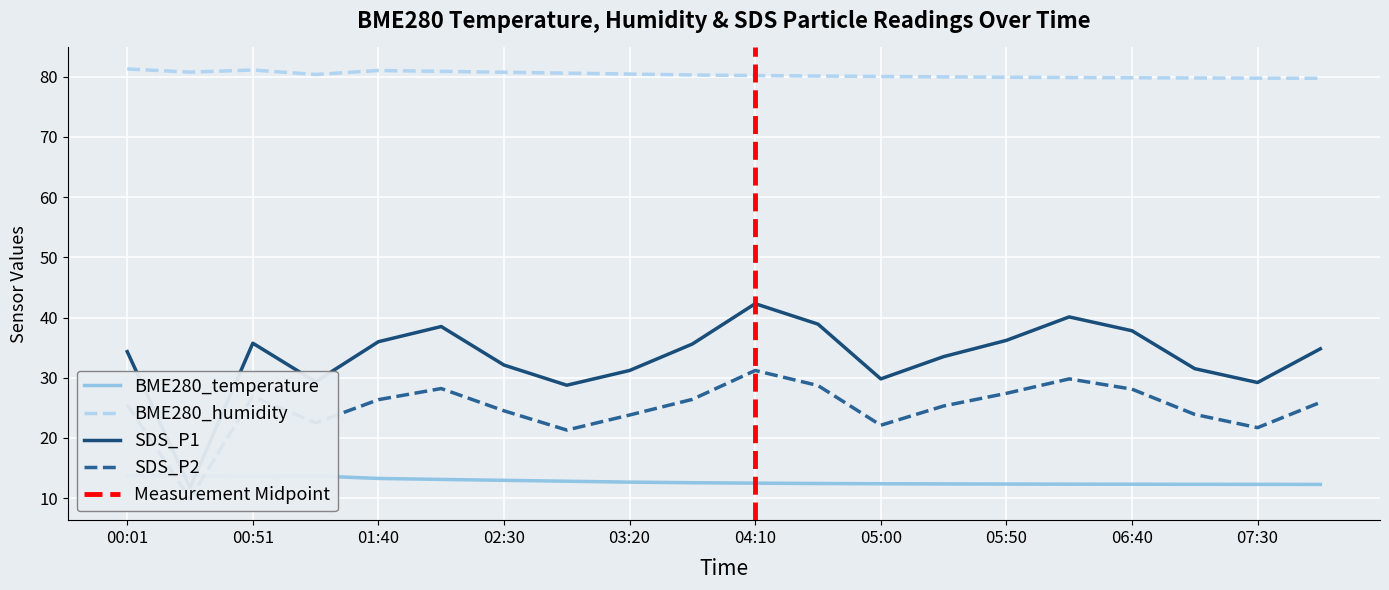

The BME280_temperature series shows 12.9 at 02:30. True or false?

True